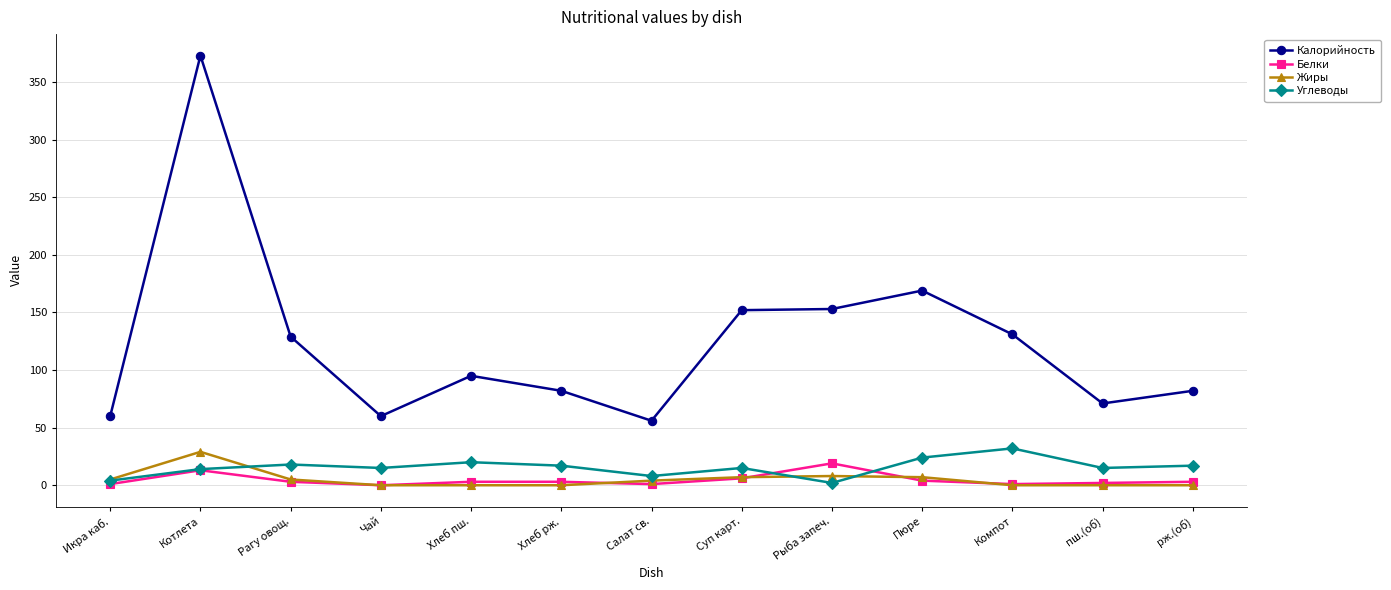

What value does the Углеводы series have at Хлеб пш., to the nearest 5?

20